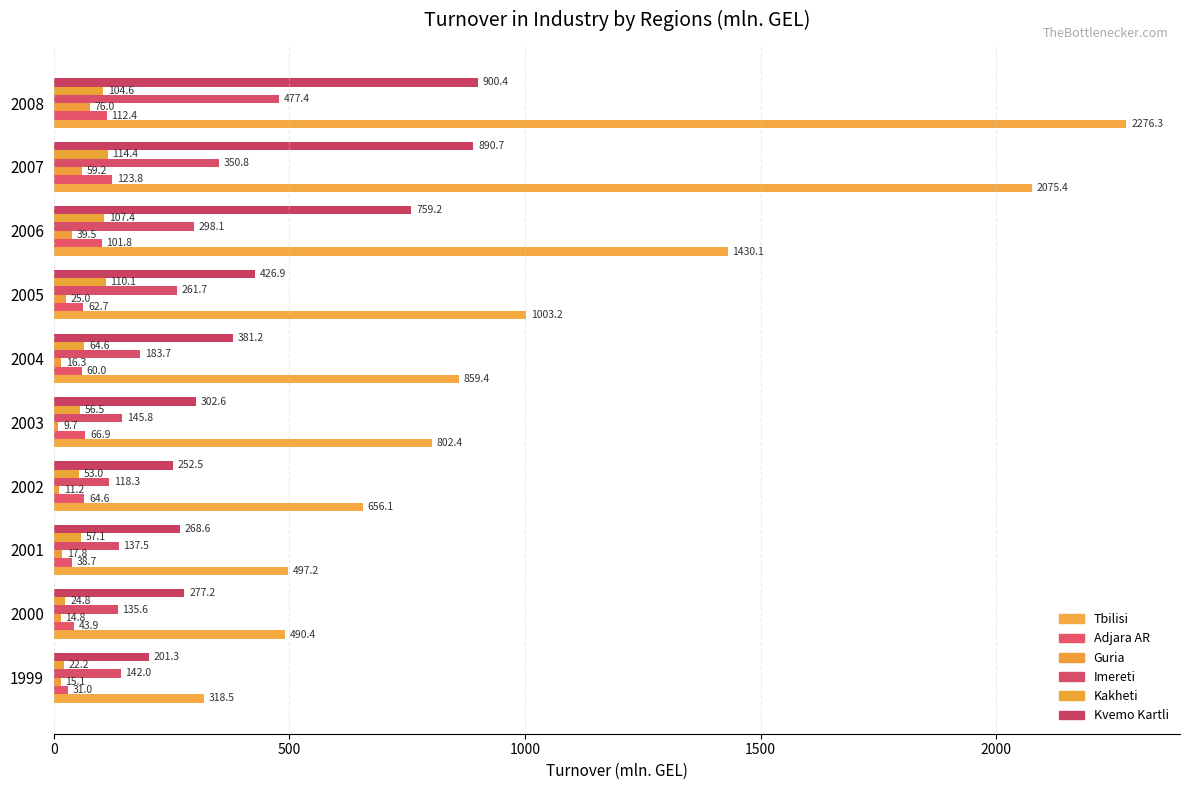

True or false: Imereti has a value of 48.9 at 2000.

False